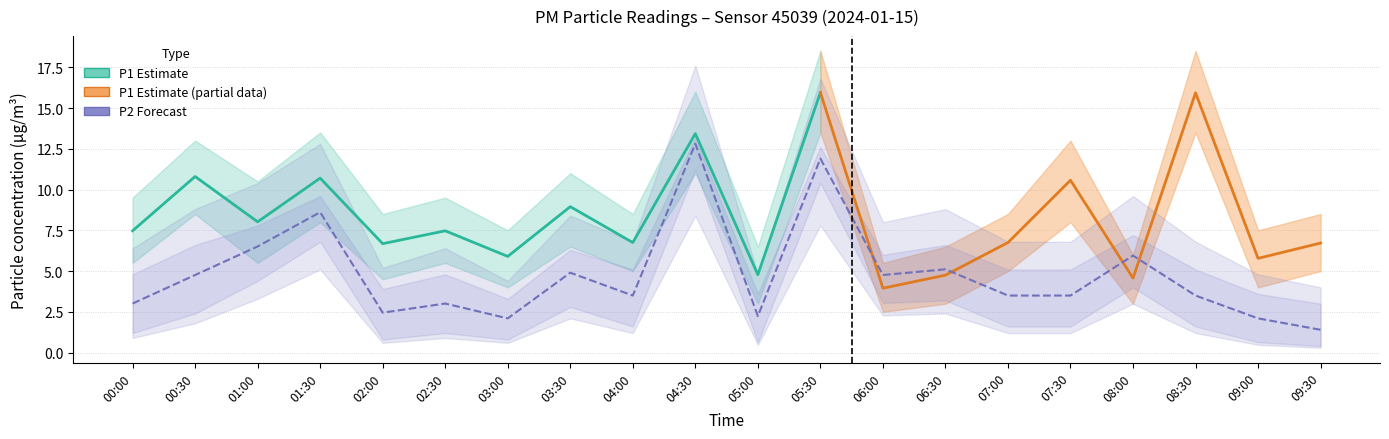

How many interior local valleys (lower than both neighbors) does the data have?

5